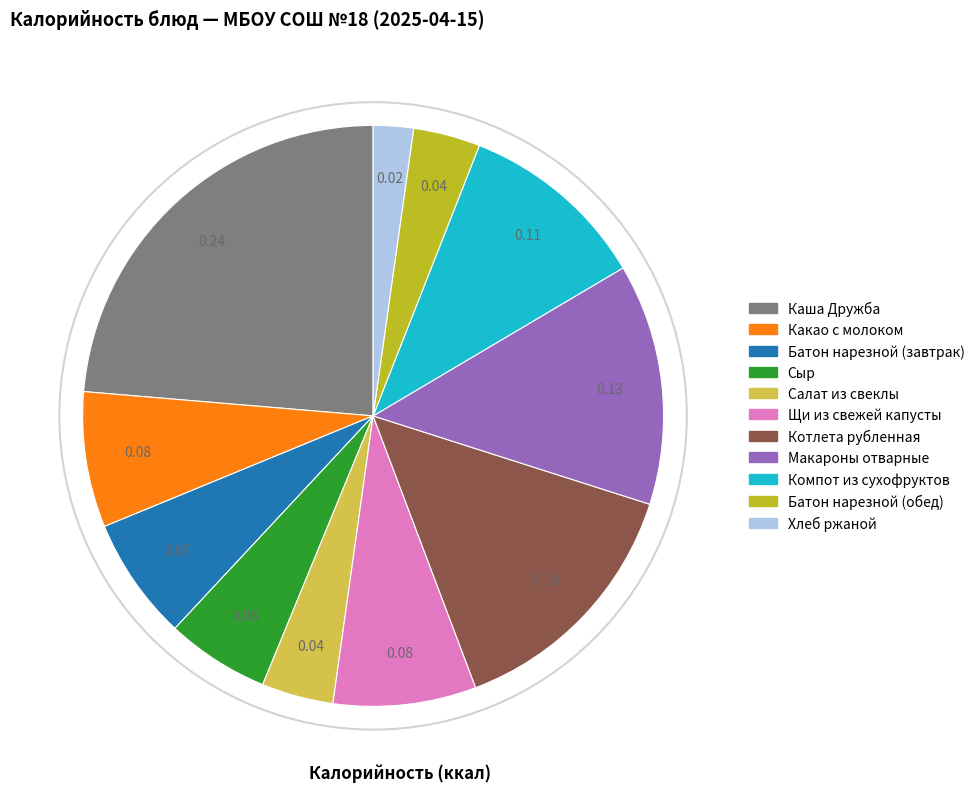

Which has a higher value, Батон нарезной (завтрак) or Сыр?

Батон нарезной (завтрак)